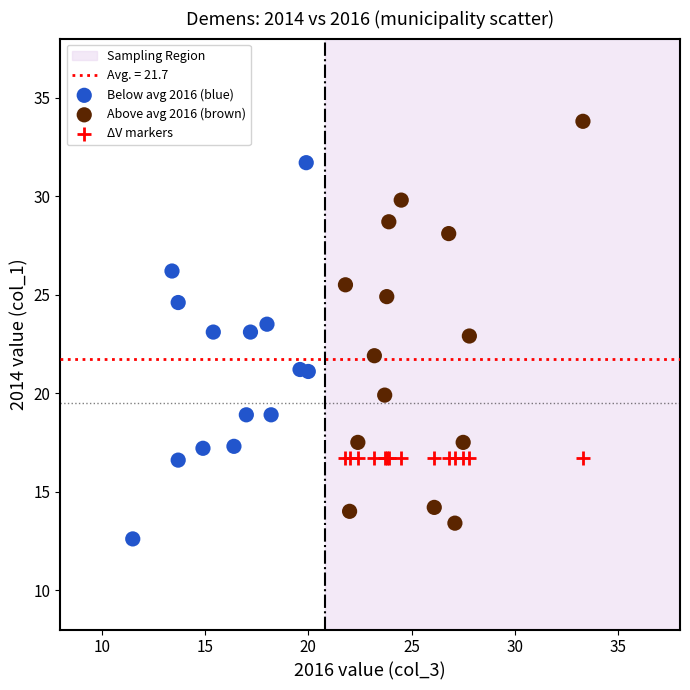

Which series contains the highest Y value?

Above avg 2016 (brown)